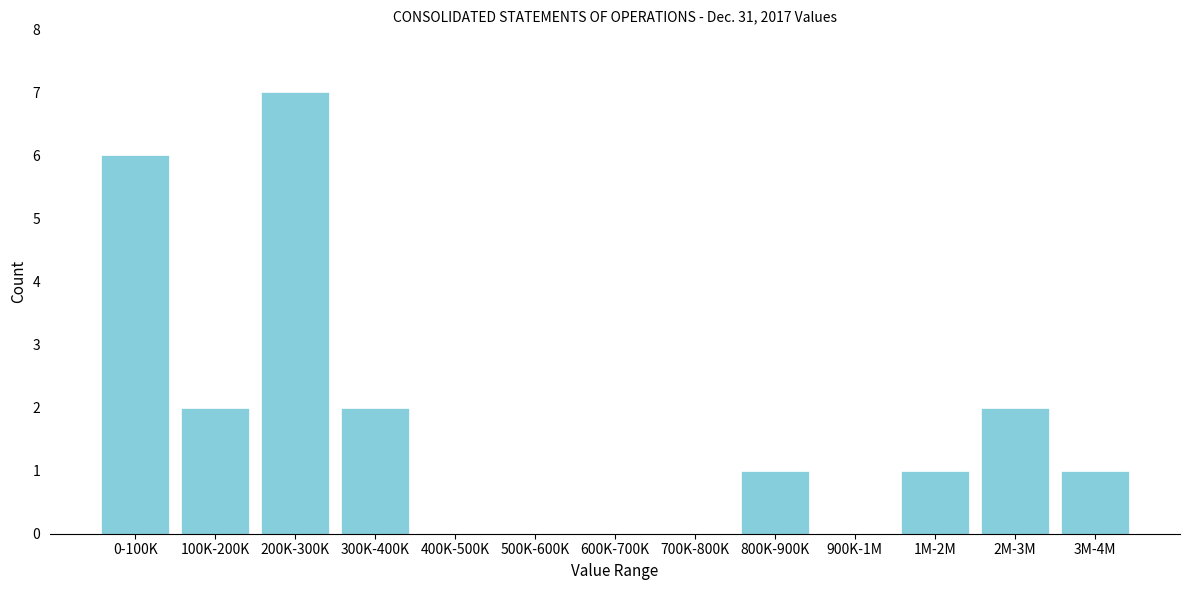

Reading left to right, what are all the values shown in this chart?

0-100K=6	100K-200K=2	200K-300K=7	300K-400K=2	400K-500K=0	500K-600K=0	600K-700K=0	700K-800K=0	800K-900K=1	900K-1M=0	1M-2M=1	2M-3M=2	3M-4M=1